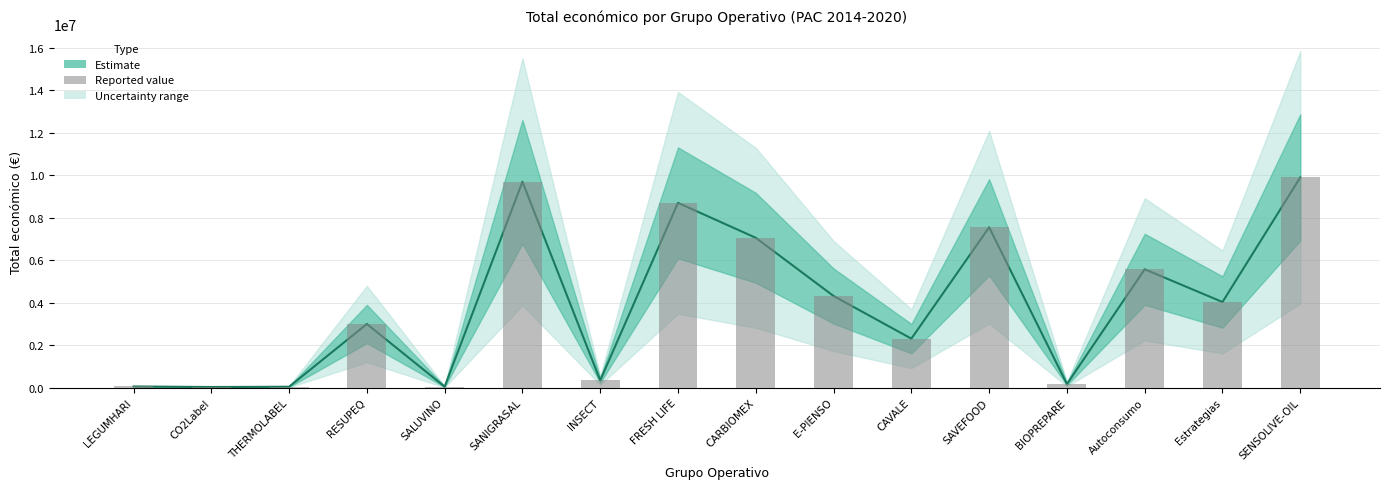

Reading right to left, what are all the values shown in this chart?

9900193	4033442	5574402	171924	7550949	2310026	4316373	7056709	8701686	344243	9695285	49342	2999012	44991	32480	57500